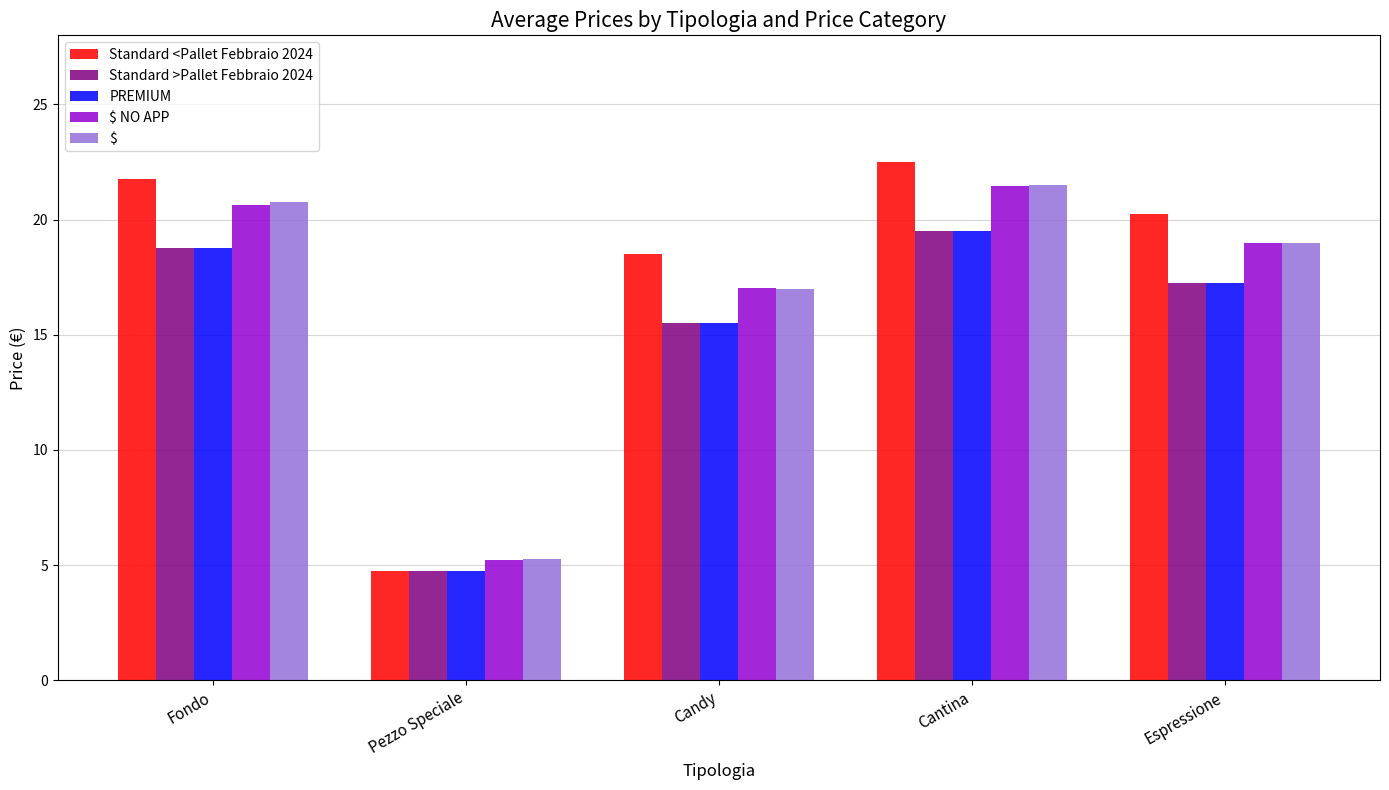

At how many categories does at least one series exceed 16?

4